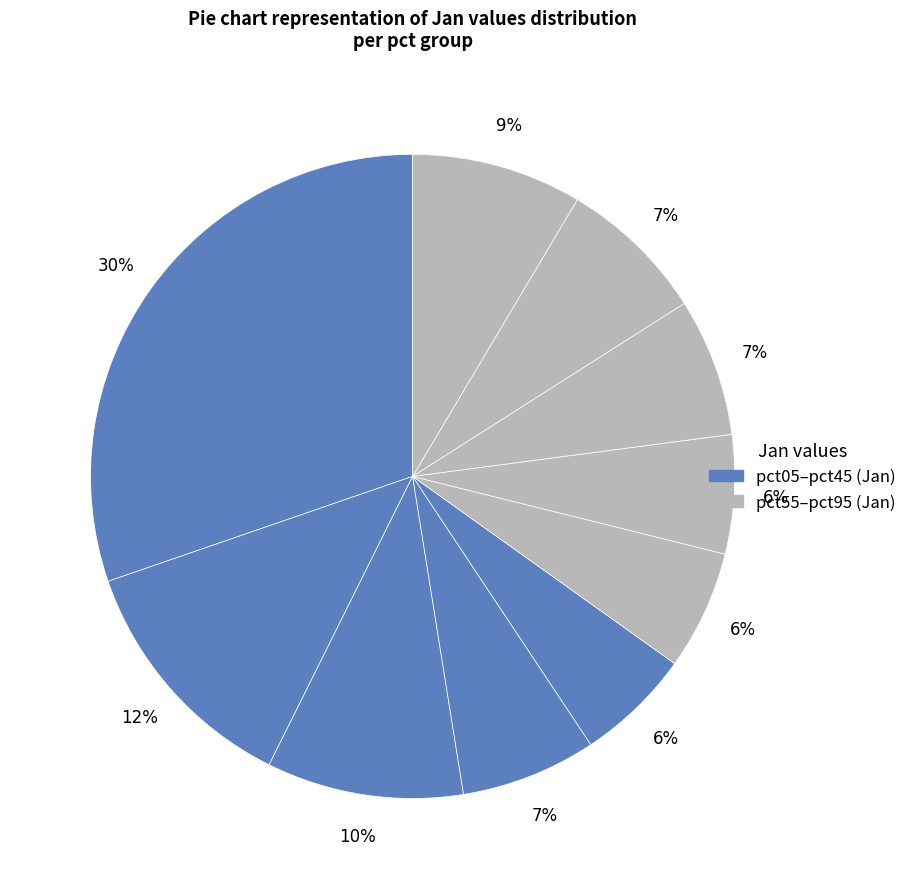

Count the number of slices in the pie.

10